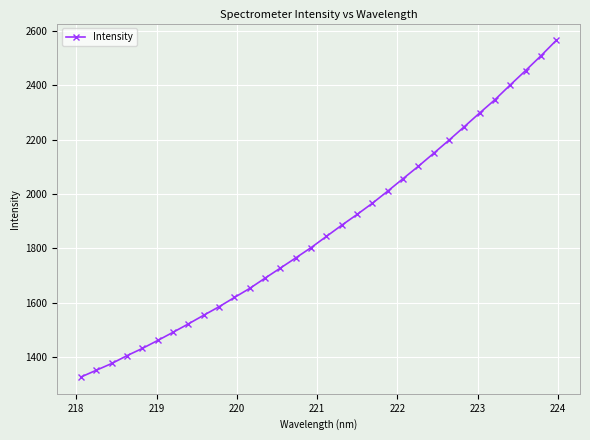

What is the difference between the maximum and second lowest values?

1214.5